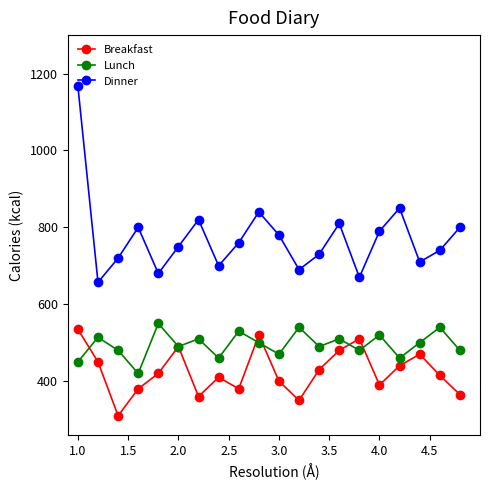

What is the value of the Dinner point at the 1st from the left?

1167